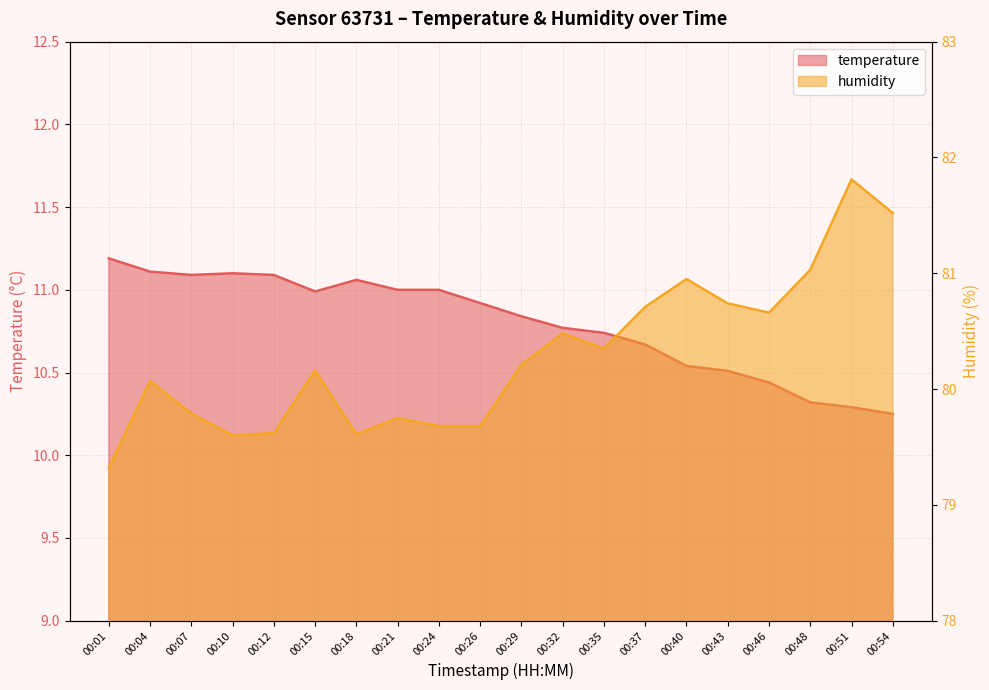

True or false: humidity has more than 1 interior local peaks.

True